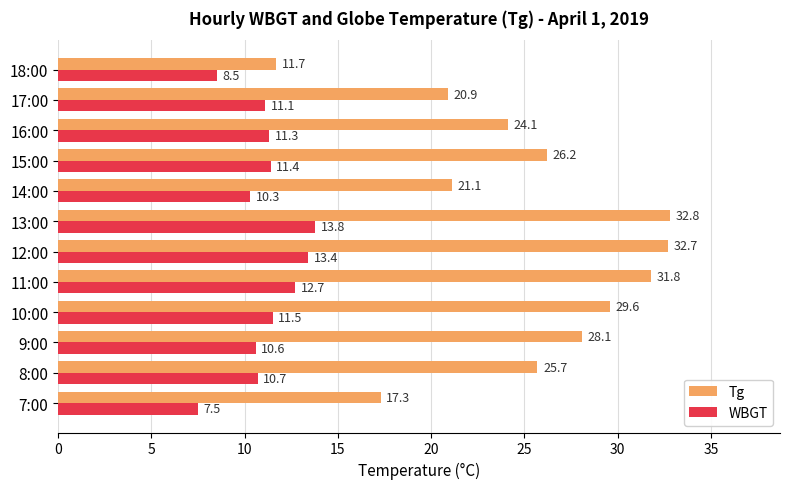

What is the average value of the Tg series?

25.2